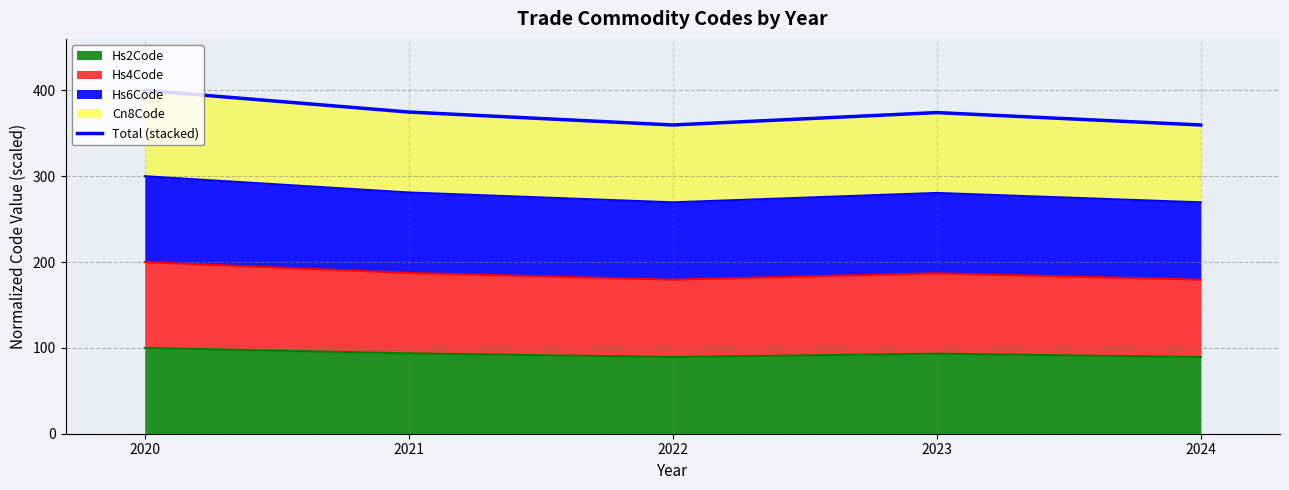

What is the difference between the maximum and minimum values?

40.3